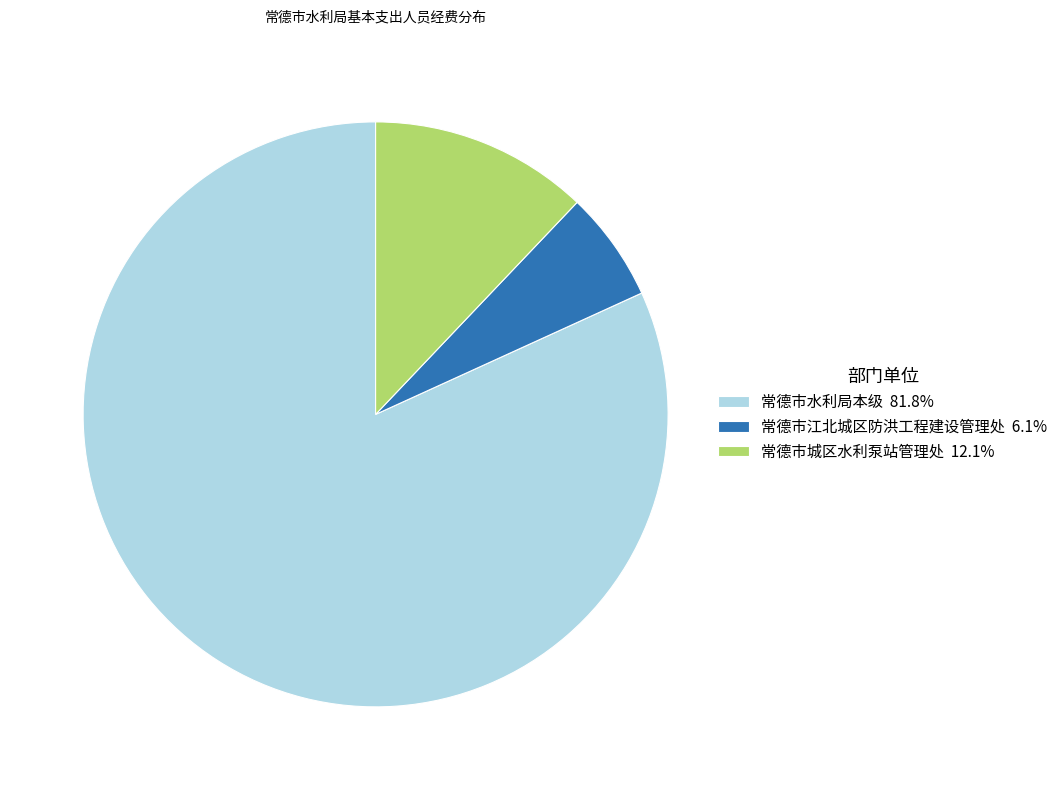

Is there any slice that represents more than half of the pie?

Yes